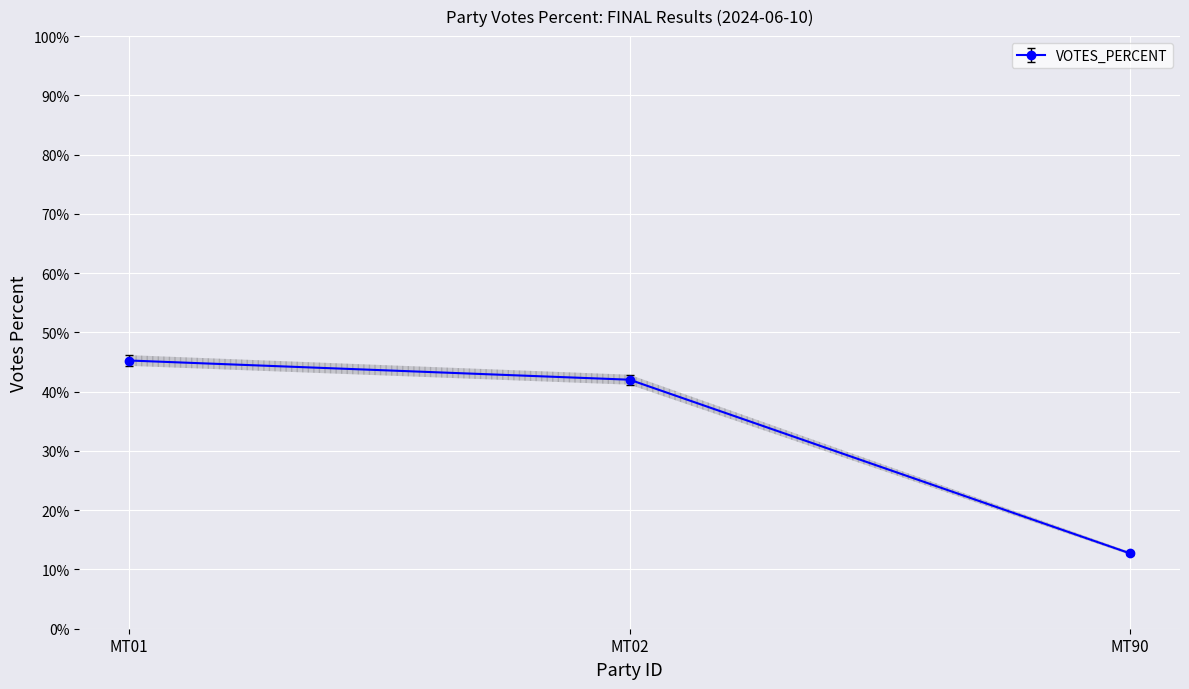

What is the minimum value shown in the chart?

12.7